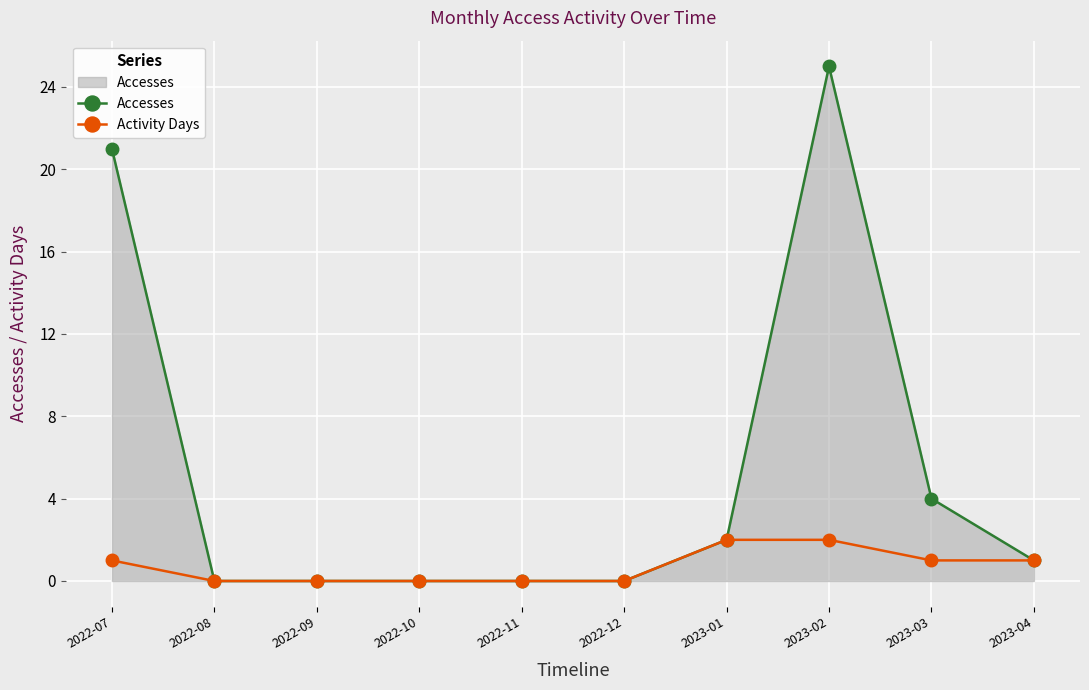

What is the label of the 3rd point from the right?

2023-02